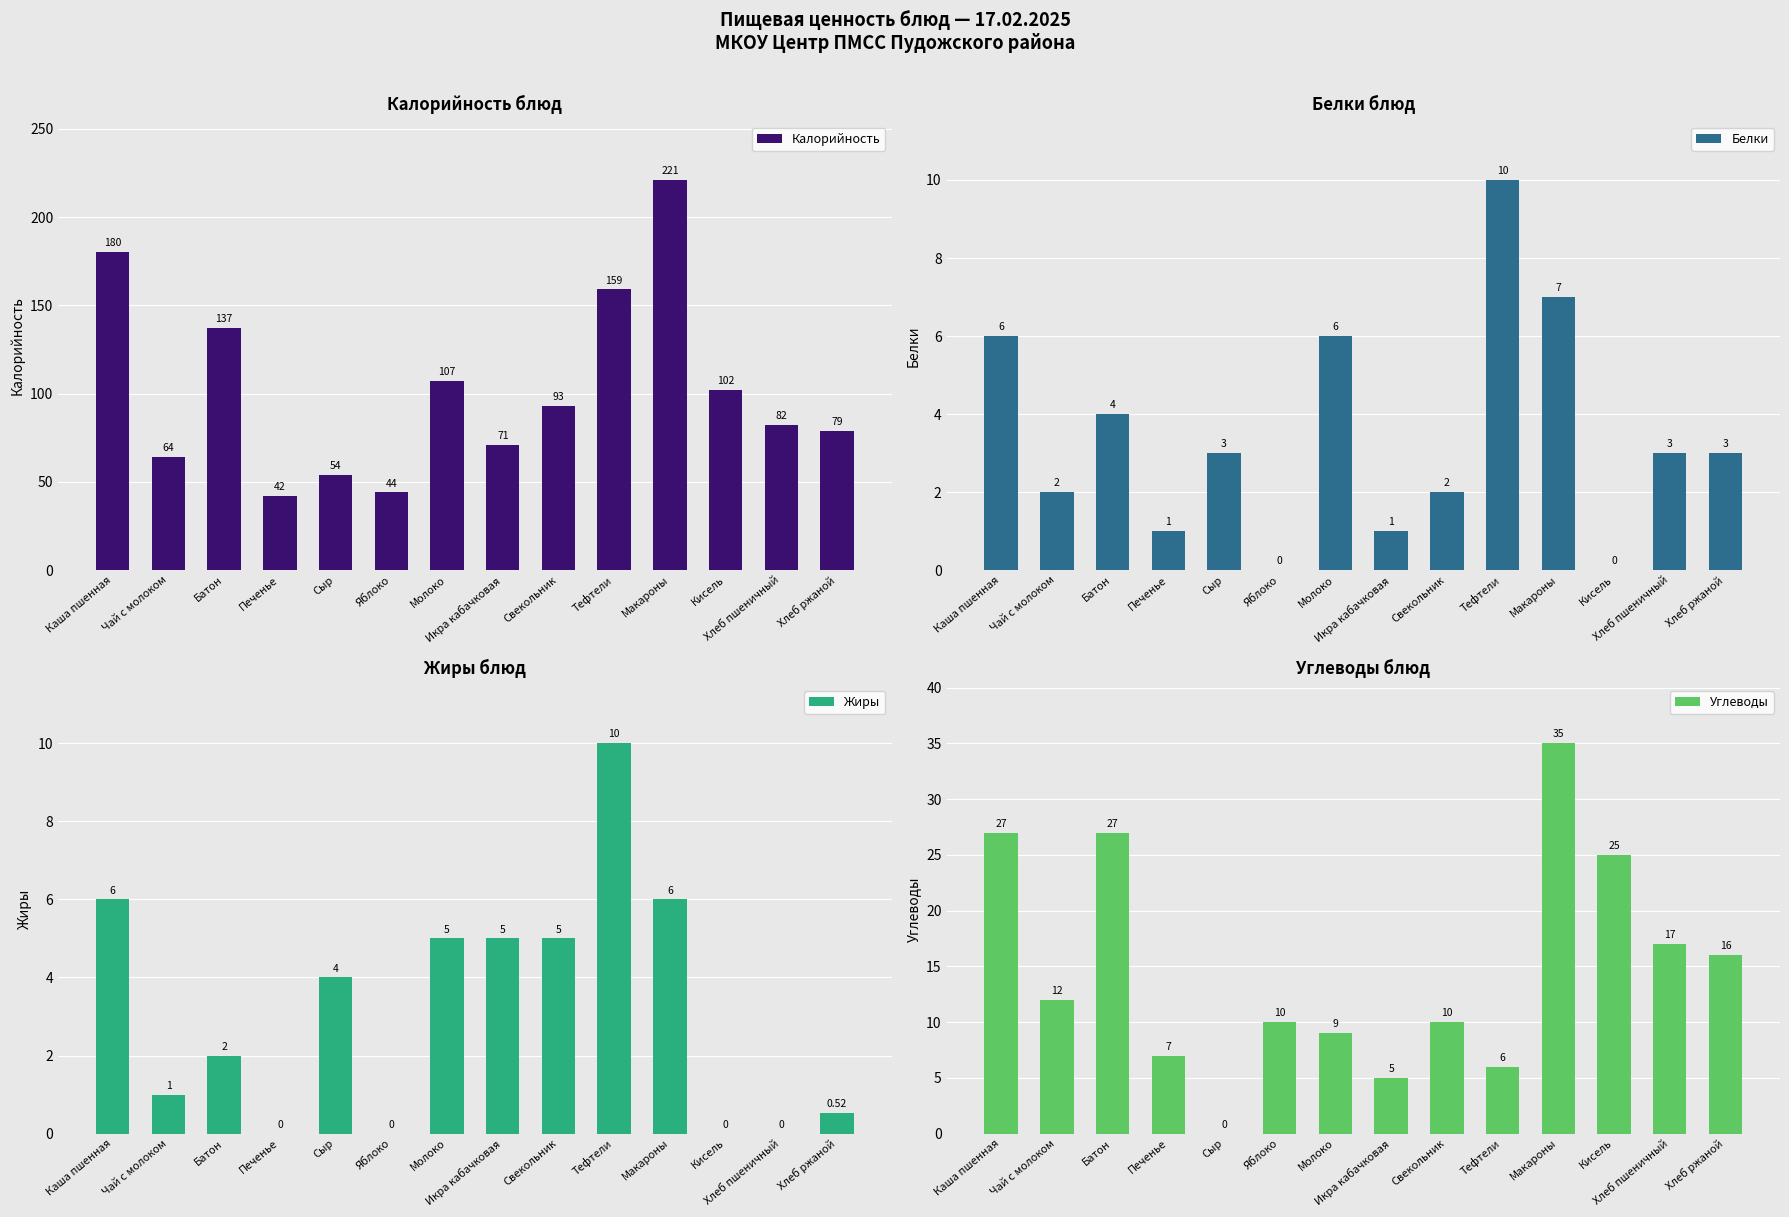

Which series has the widest spread of values?

Калорийность